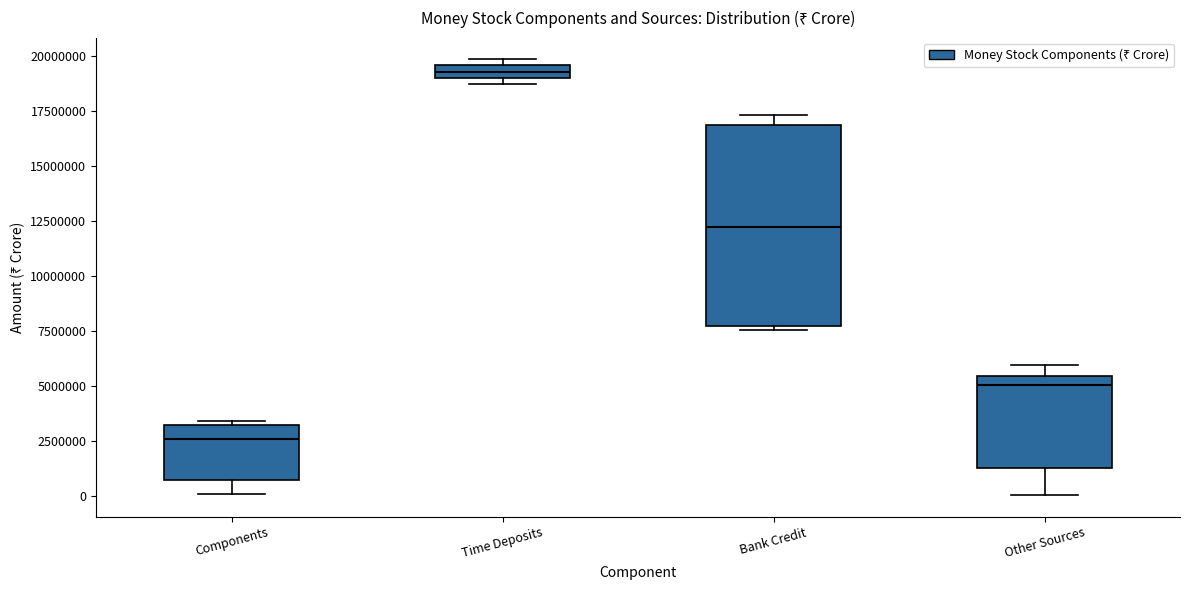

Where is the upper edge of the box for Other Sources on the y-axis? The values are not printed on the chart, so give them approximately, as read against the axis.

5500000